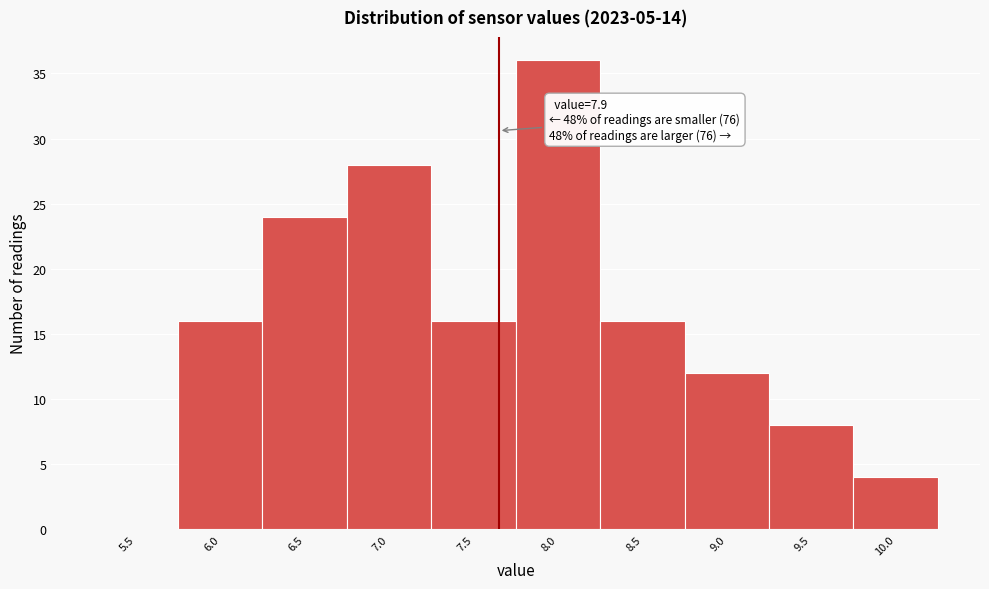

Reading right to left, list all the values displayed in this chart.

10.0=4	9.5=8	9.0=12	8.5=16	8.0=36	7.5=16	7.0=28	6.5=24	6.0=16	5.5=0